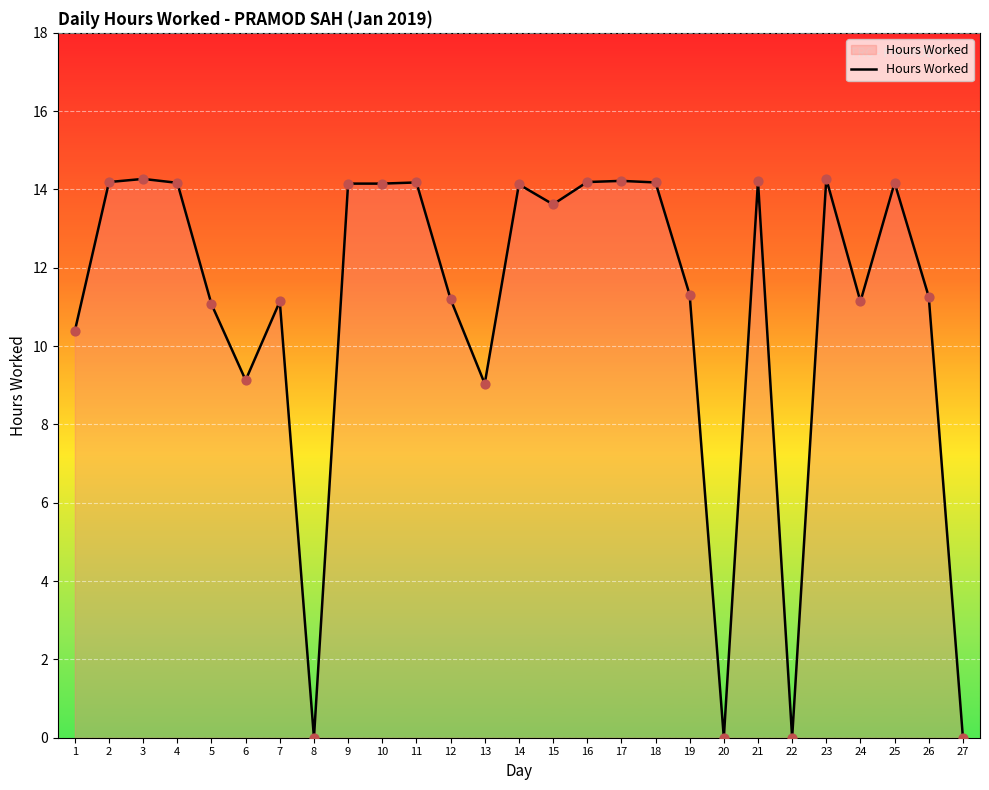

Which has a higher value, 17 or 15?

17